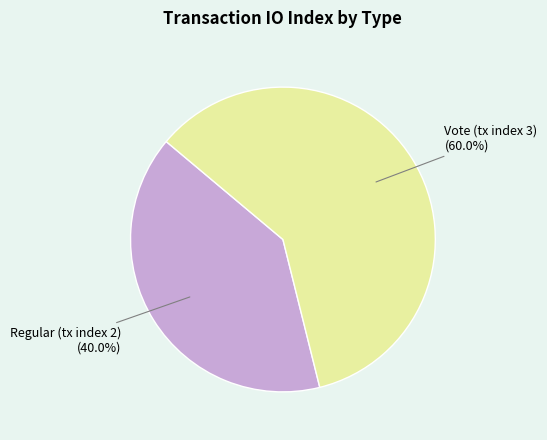

Approximately how many times larger is the value at Regular (tx index 2) compared to Vote (tx index 3)?

0.7